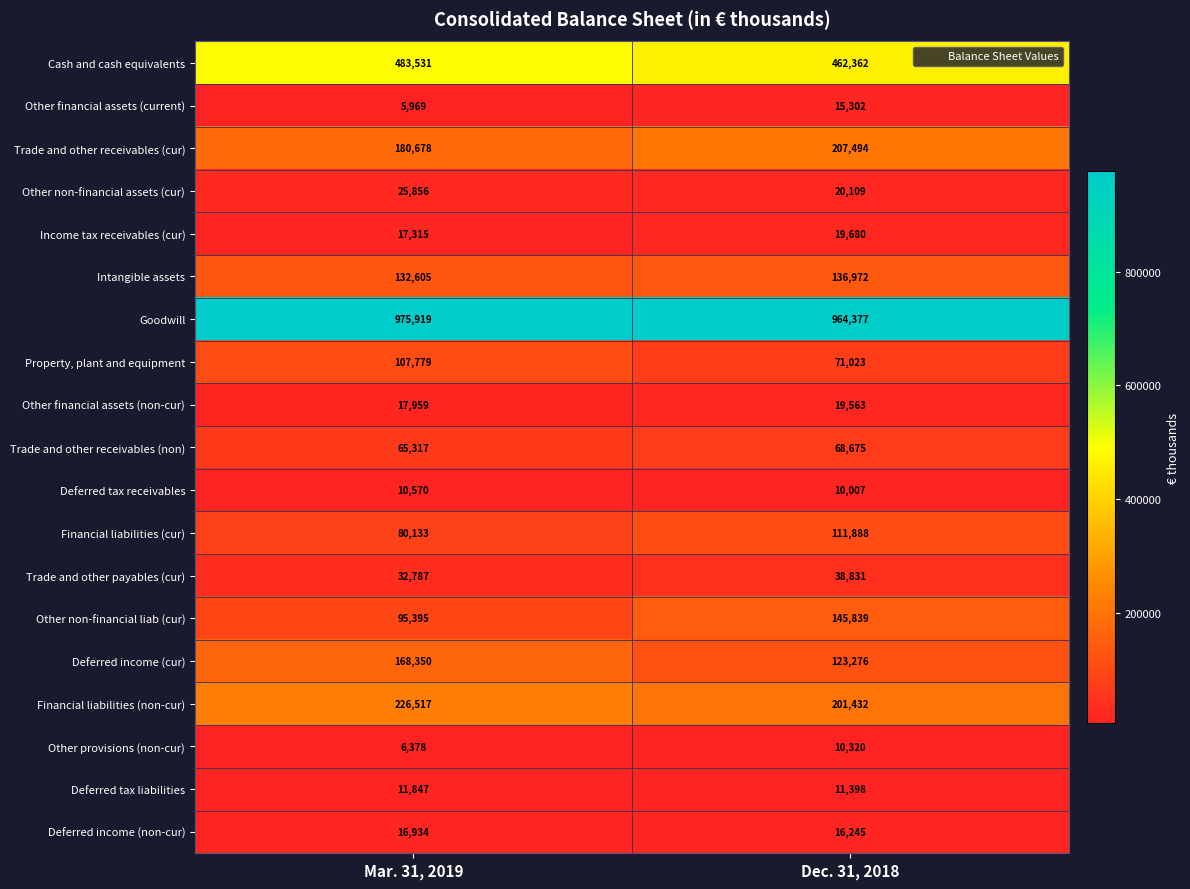

What is the total value across all series at Dec. 31, 2018?

2654793